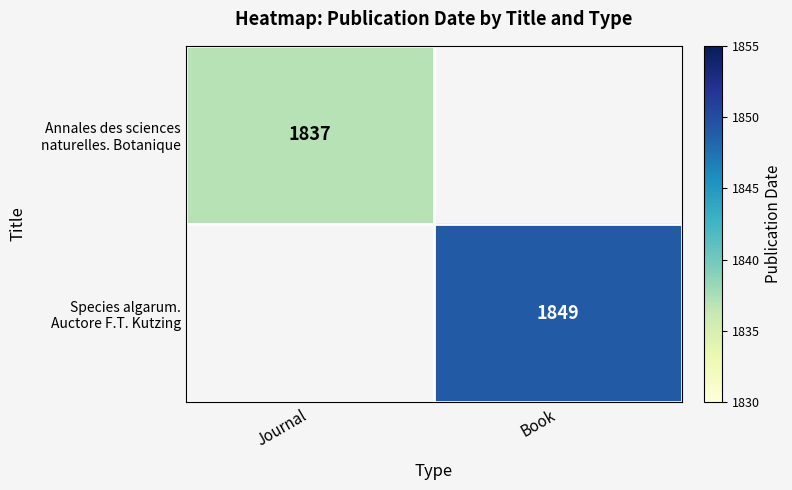

Is the value of Annales des sciences naturelles. Botanique at Journal greater than the value of Species algarum. Auctore F.T. Kutzing at Journal?

No